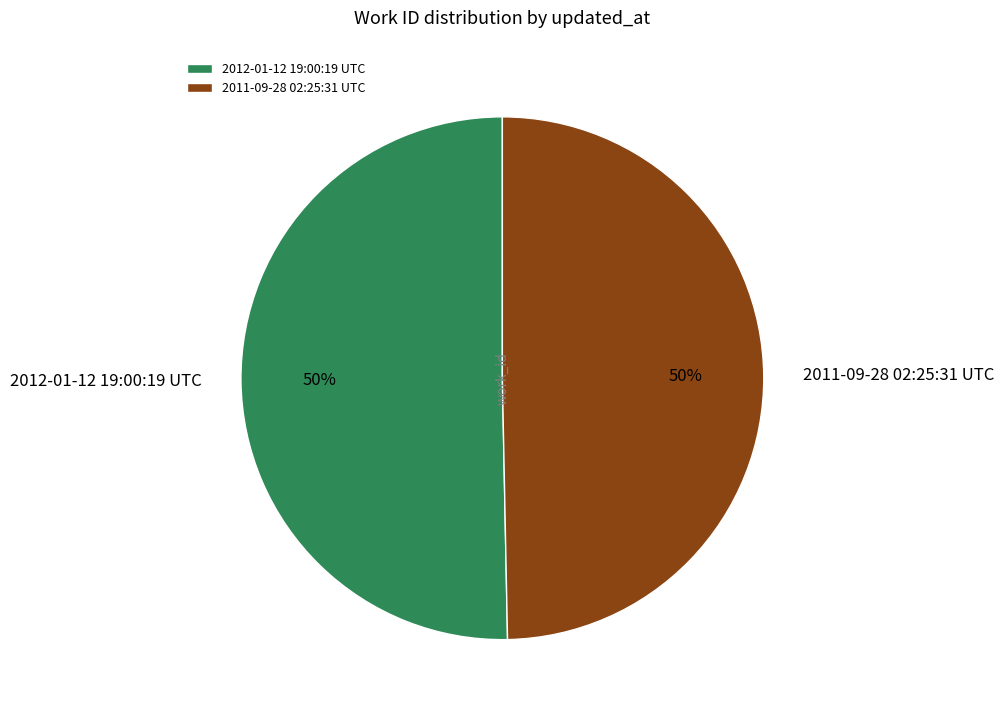

The 2012-01-12 19:00:19 UTC slice represents 50% of the pie. True or false?

True